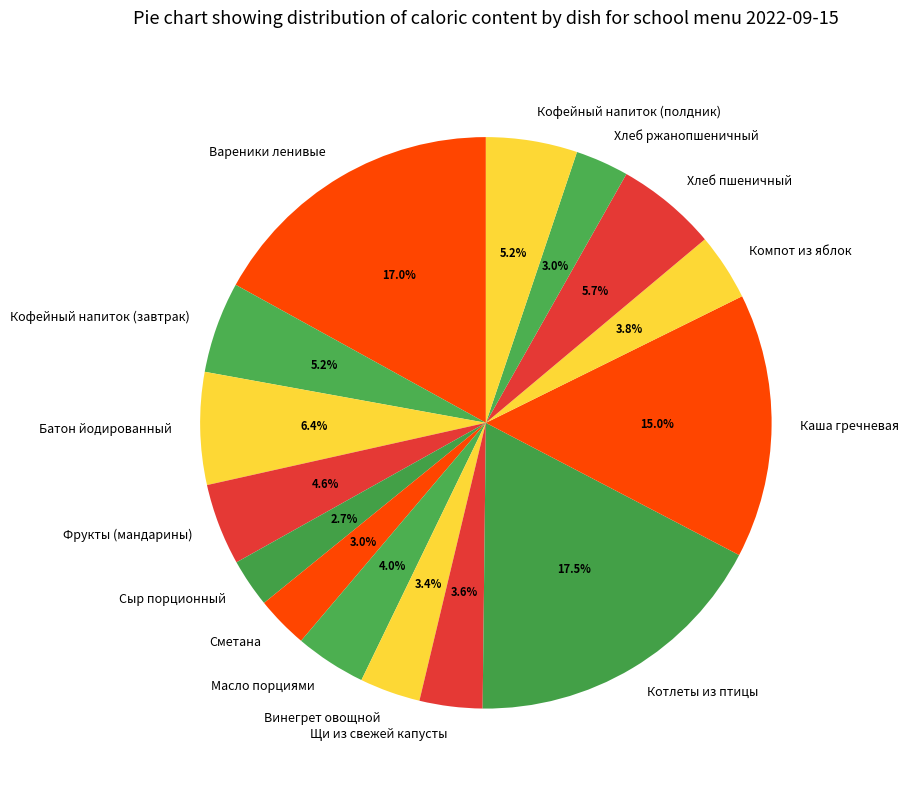

What percentage is the Кофейный напиток (полдник) slice, to the nearest percent?

5%